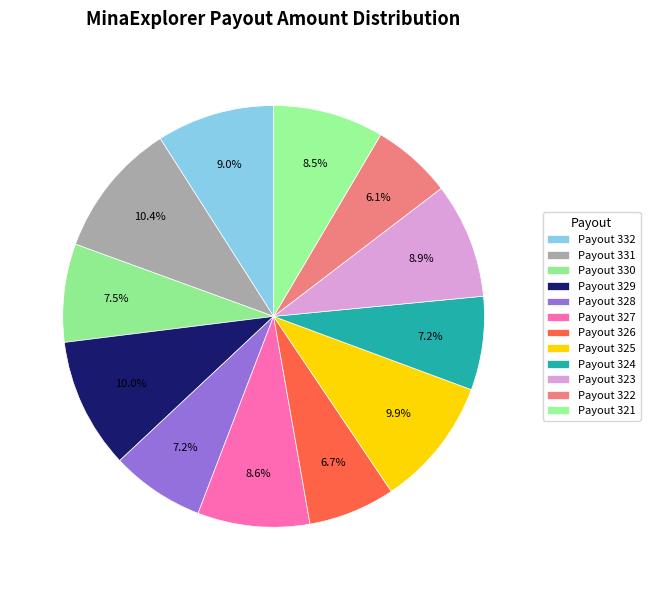

The Payout 326 slice represents 22% of the pie. True or false?

False